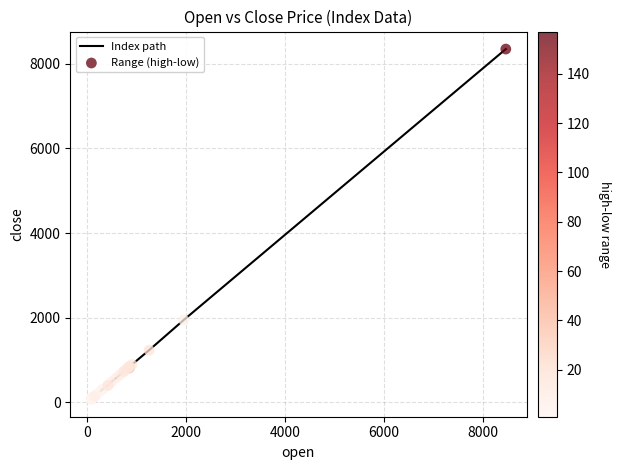

What is the difference between the maximum and minimum values?

8272.8